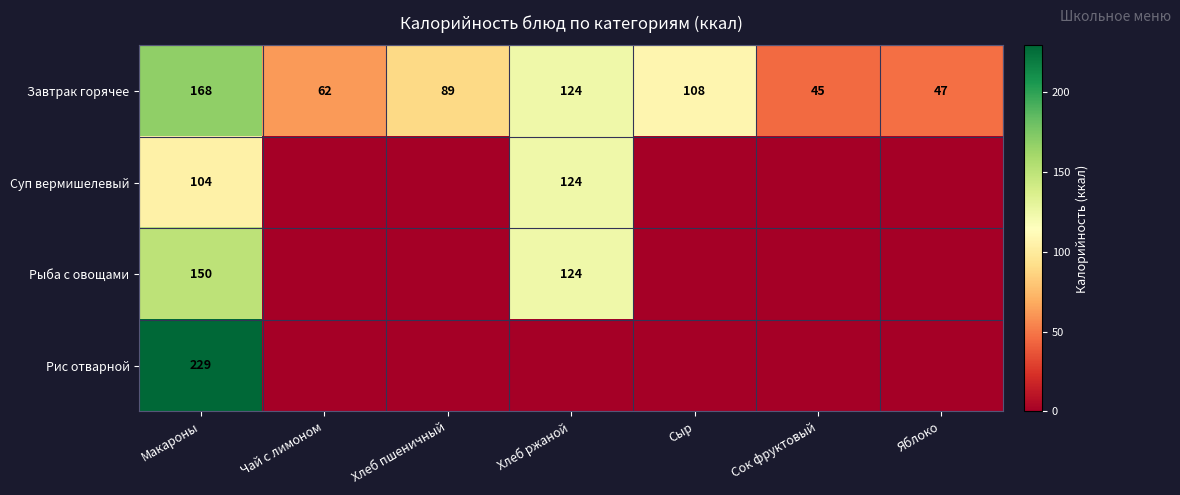

Between Сыр and Макароны, which is larger?

Макароны